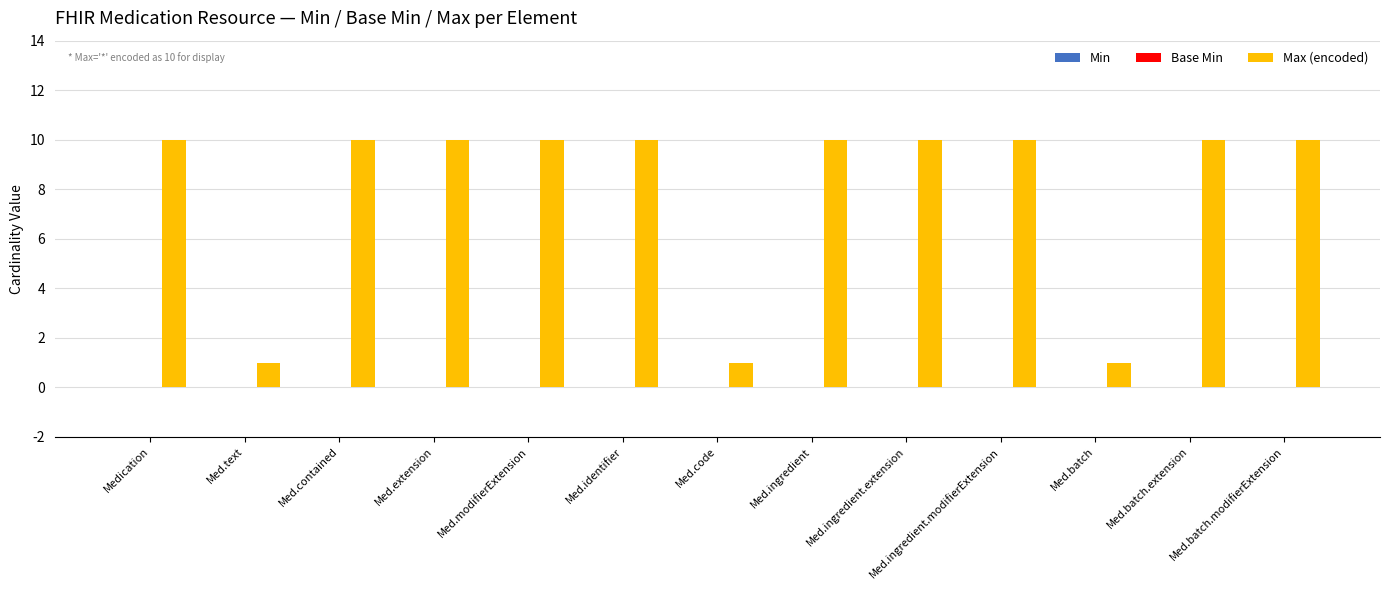

Between Med.text and Med.contained, which is larger?

Med.contained